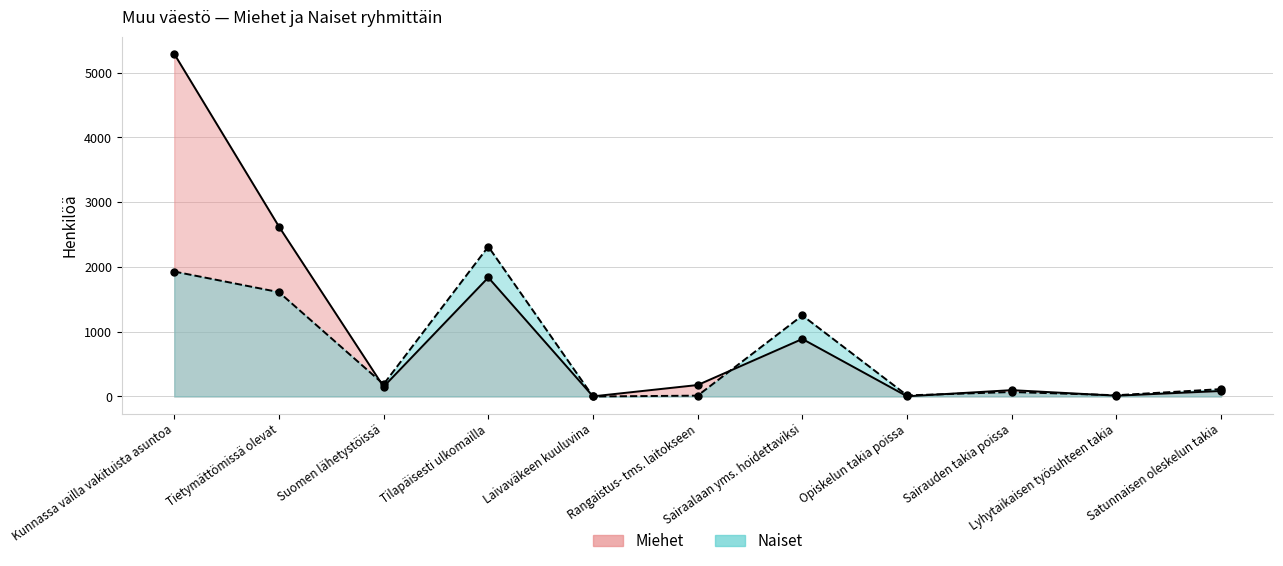

What is the value of the Naiset point at the 8th from the left?

17